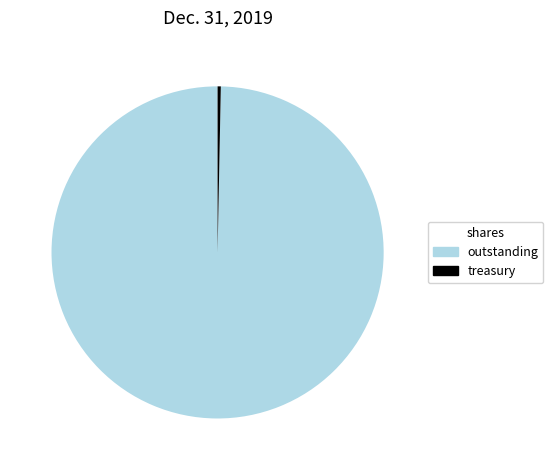

Between outstanding and treasury, which is larger?

outstanding